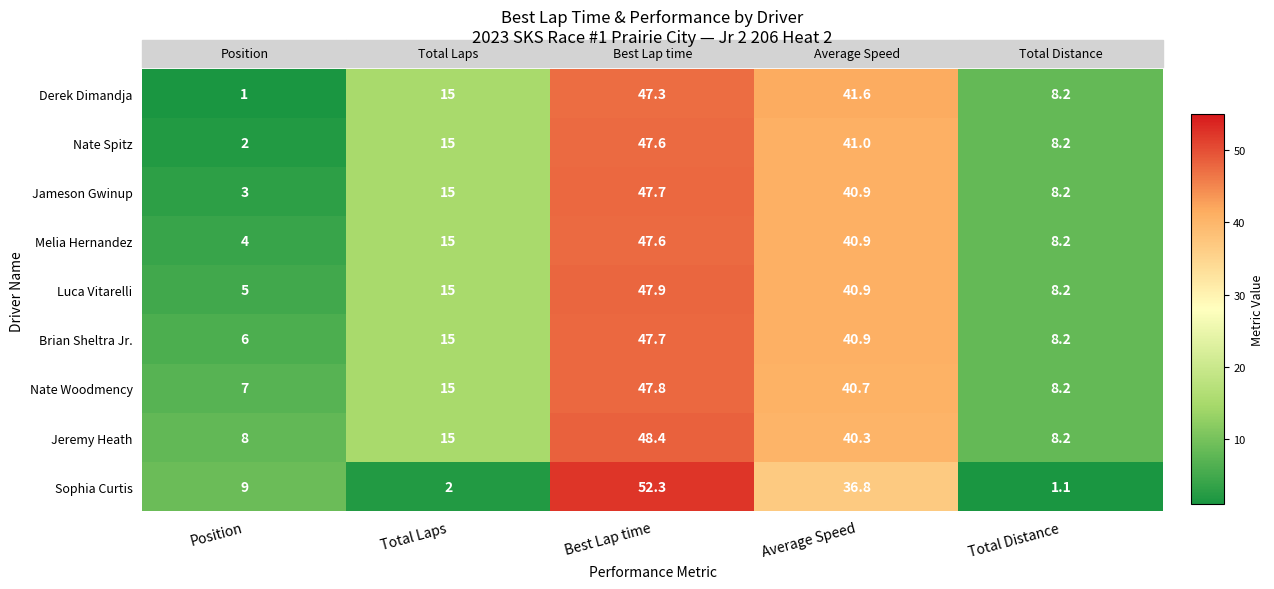

Between Position and Average Speed, which series saw the biggest shift?

Derek Dimandja